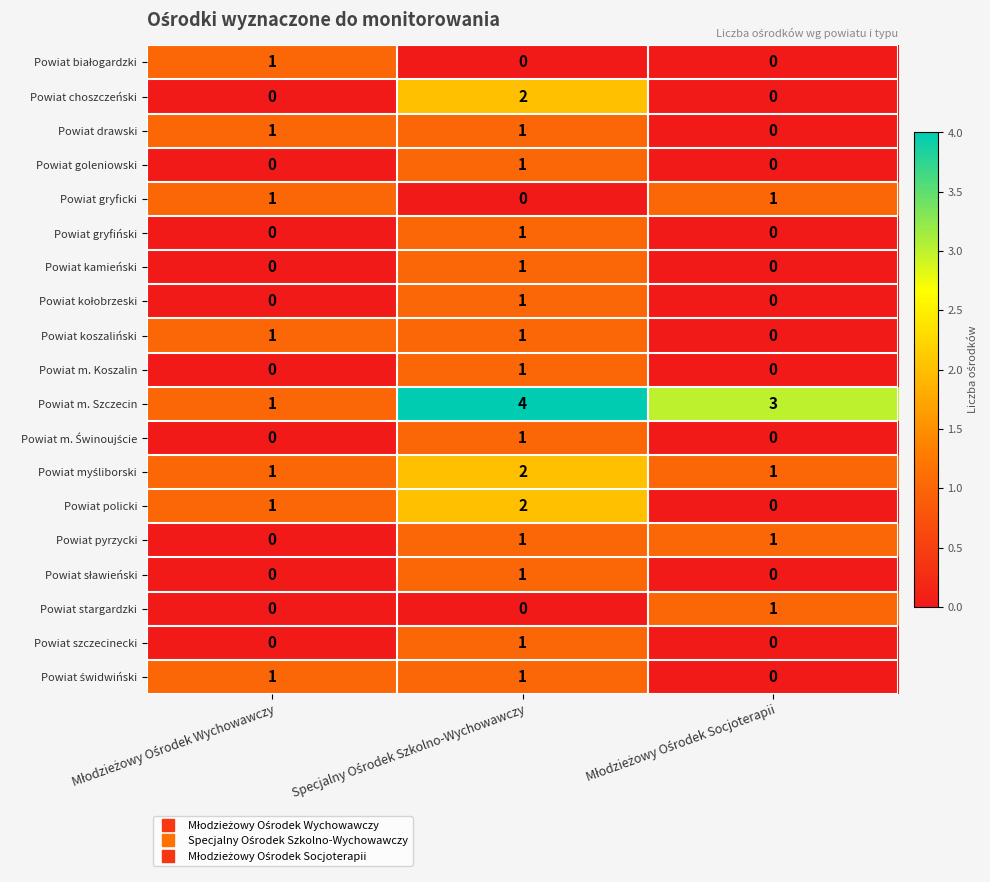

Count the Powiat m. Szczecin values in the range 1 to 4.

3